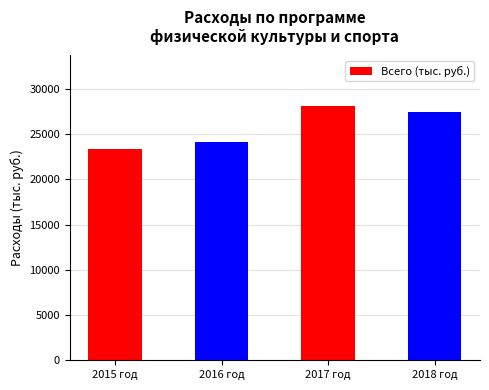

What is the change in value from 2016 год to 2018 год?

+3340.3